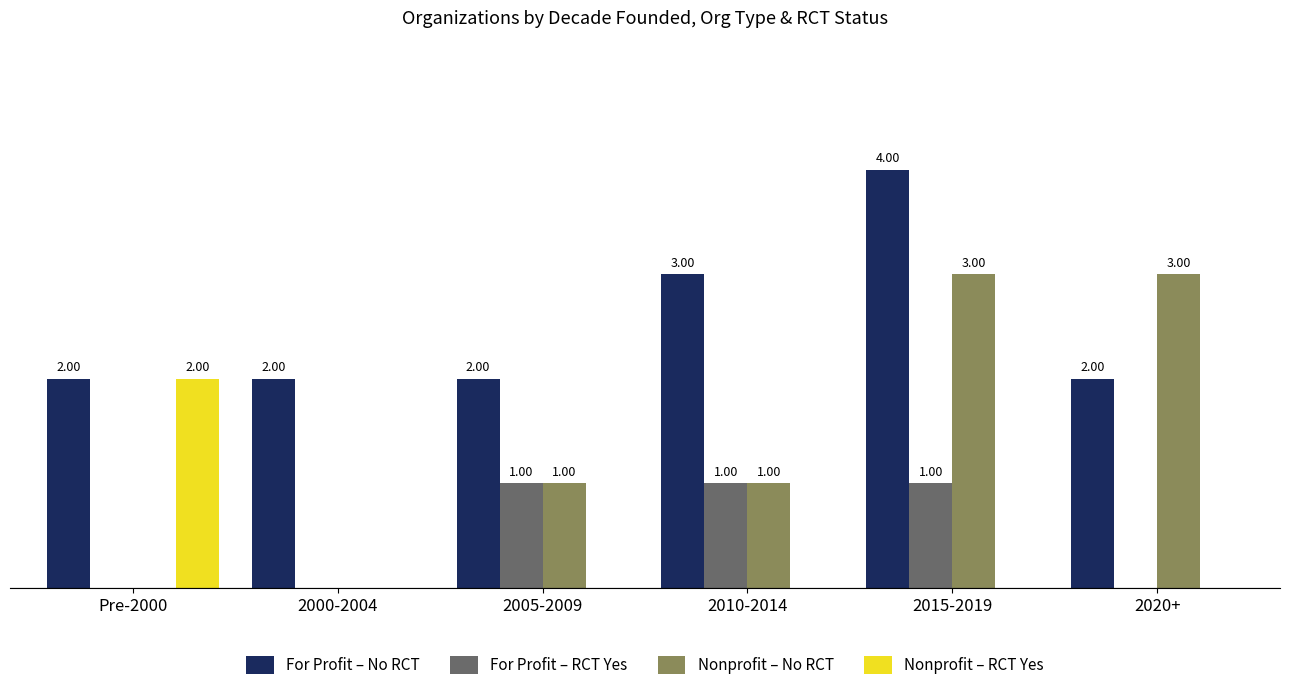

Which series has the largest total across all categories?

For Profit – No RCT